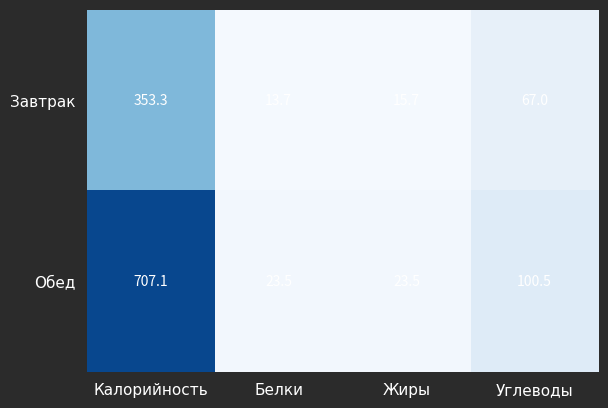

Which category has the highest value across all series?

Калорийность